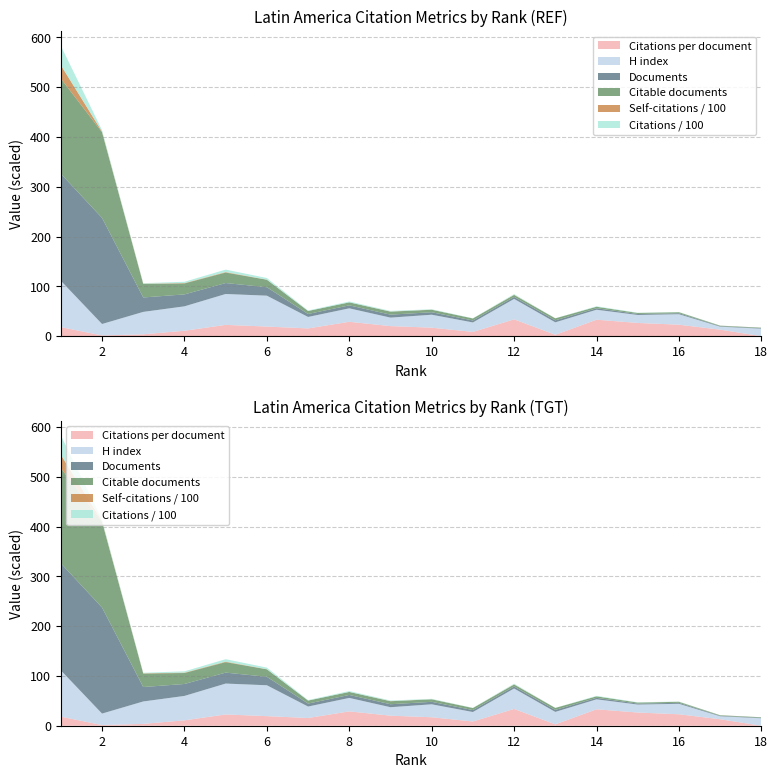

Reading right to left, extract all data points from this chart.

Documents: 18=1.0	17=1.0	16=2.0	15=2.0	14=3.0	13=4.0	12=4.0	11=4.0	10=5.0	9=6.0	8=6.0	7=6.0	6=17.0	5=22.0	4=24.0	3=29.0	2=213.0	1=215.0
Citable documents: 18=1.0	17=1.0	16=2.0	15=2.0	14=3.0	13=4.0	12=4.0	11=4.0	10=5.0	9=6.0	8=6.0	7=6.0	6=15.0	5=21.0	4=22.0	3=27.0	2=172.0	1=191.0
Self-citations: 18=0.0	17=9.0	16=9.0	15=4.0	14=2.0	13=0.0	12=34.0	11=2.0	10=17.0	9=28.0	8=2.0	7=5.0	6=22.0	5=99.0	4=74.0	3=58.0	2=130.0	1=2688.0
H index: 18=15.0	17=6.0	16=21.0	15=16.0	14=20.0	13=25.0	12=41.0	11=19.0	10=26.0	9=17.0	8=27.0	7=23.0	6=62.0	5=62.0	4=49.0	3=45.0	2=23.0	1=93.0
Citations per document: 18=0.0	17=13.0	16=23.0	15=26.5	14=33.0	13=2.8	12=33.8	11=8.5	10=17.0	9=20.2	8=28.8	7=15.5	6=19.2	5=22.6	4=10.8	3=3.7	2=1.4	1=18.2
Citations: 18=0.0	17=13.0	16=46.0	15=53.0	14=99.0	13=11.0	12=135.0	11=34.0	10=85.0	9=121.0	8=173.0	7=93.0	6=327.0	5=498.0	4=260.0	3=107.0	2=289.0	1=3906.0